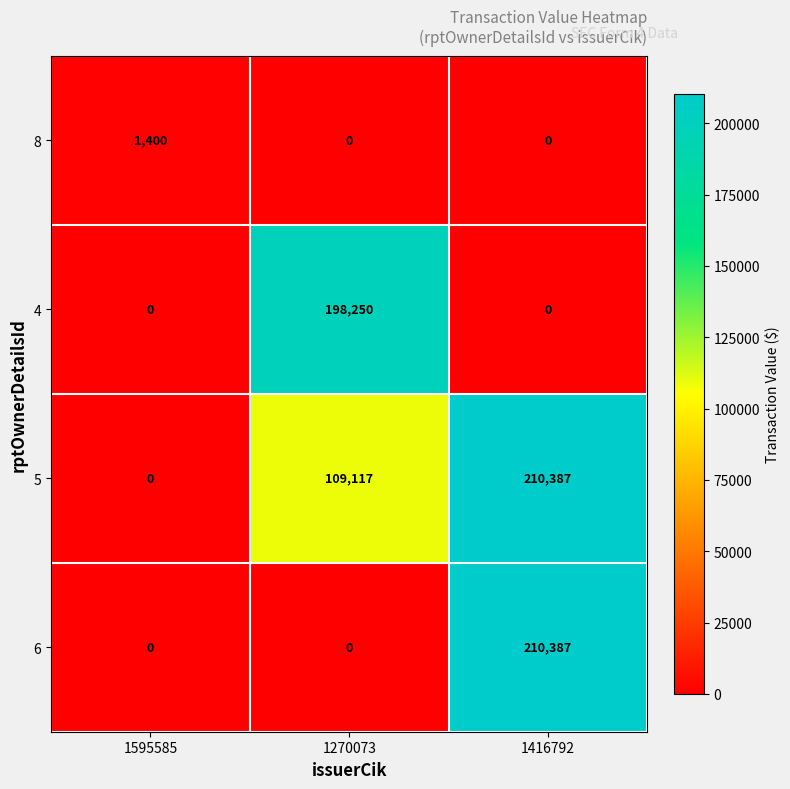

Between 1270073 and 1416792, which series saw the biggest shift?

6